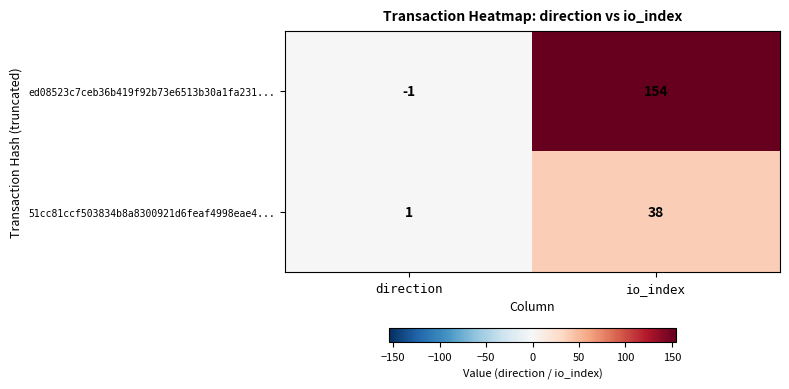

What is the difference between the ed08523c7ceb36b419f92b73e6513b30a1fa231... values at io_index and direction?

155